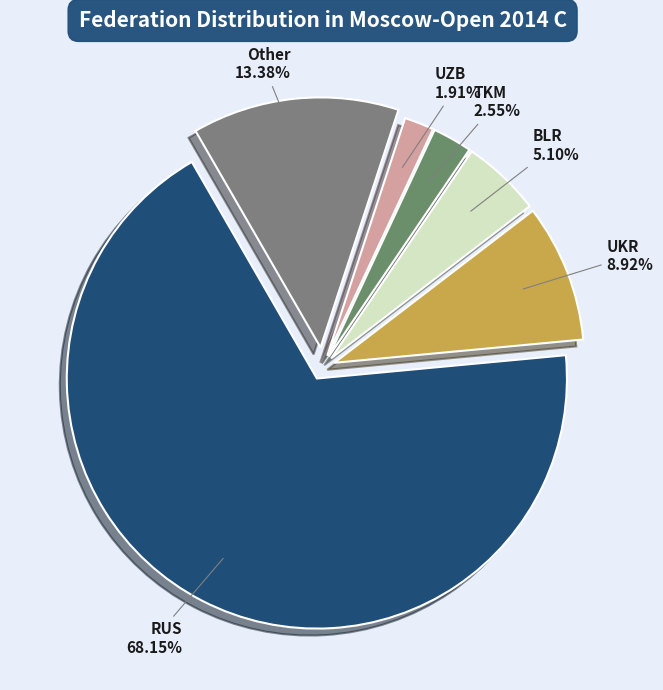

Is it true that UZB is 11% of the pie?

False